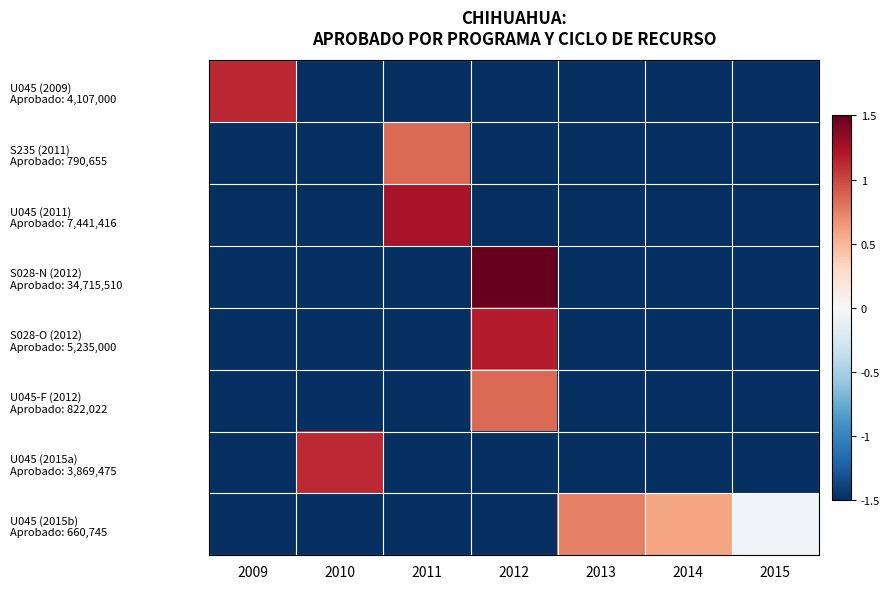

At which category is the sum across all series the highest?

2012